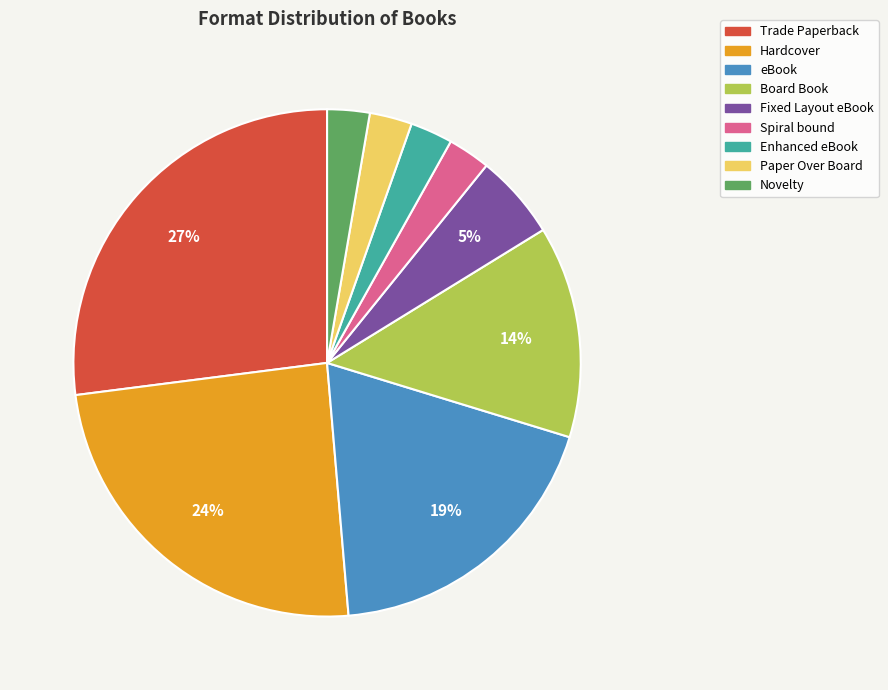

Is there any slice that represents more than half of the pie?

No